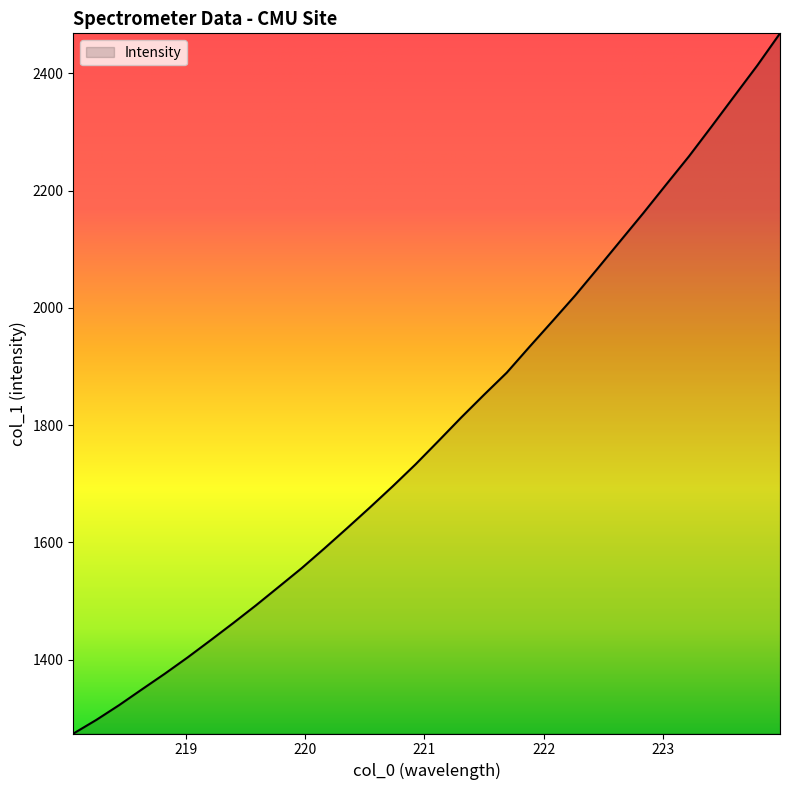

What is the maximum value shown in the chart?

2468.0